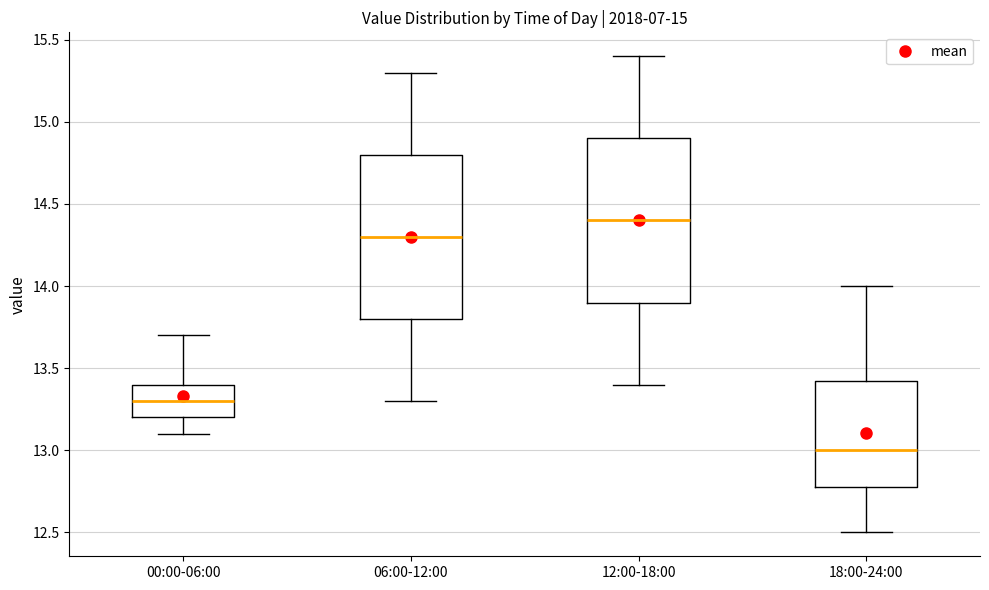

Which box's median line is the highest?

12:00-18:00